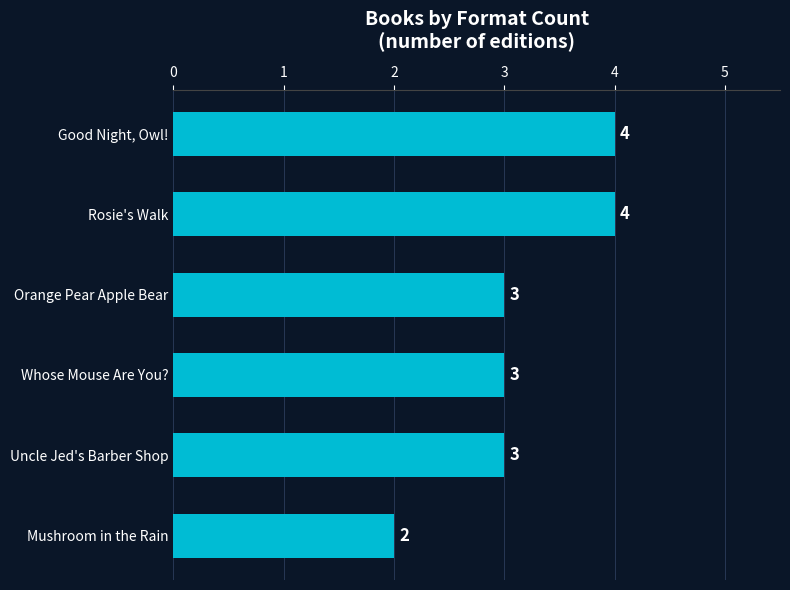

What is the maximum value shown in the chart?

4